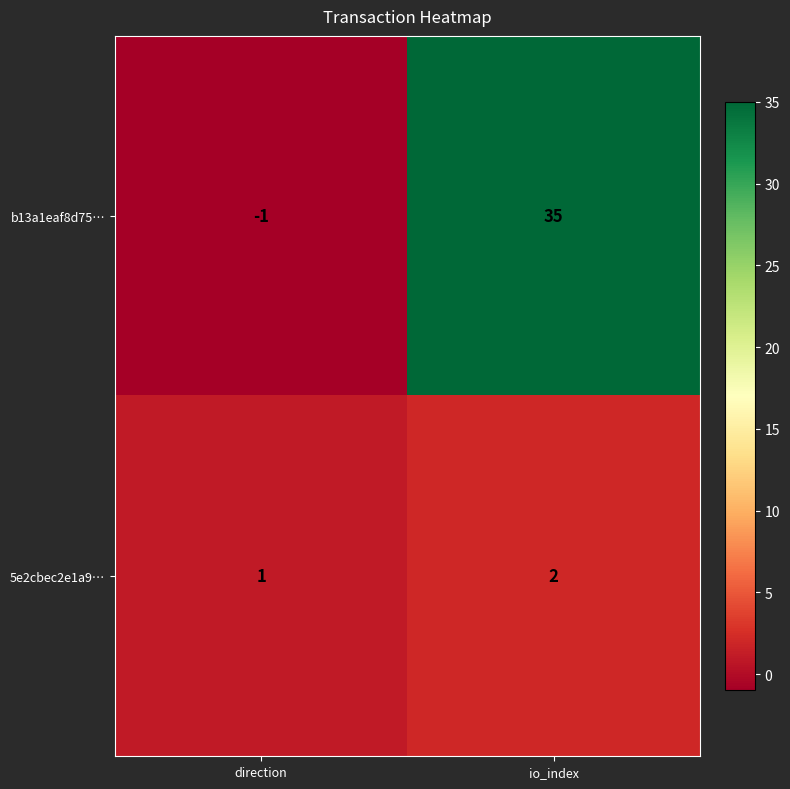

Reading left to right, extract all data points from this chart.

b13a1eaf8d75…: direction=-1	io_index=35
5e2cbec2e1a9…: direction=1	io_index=2